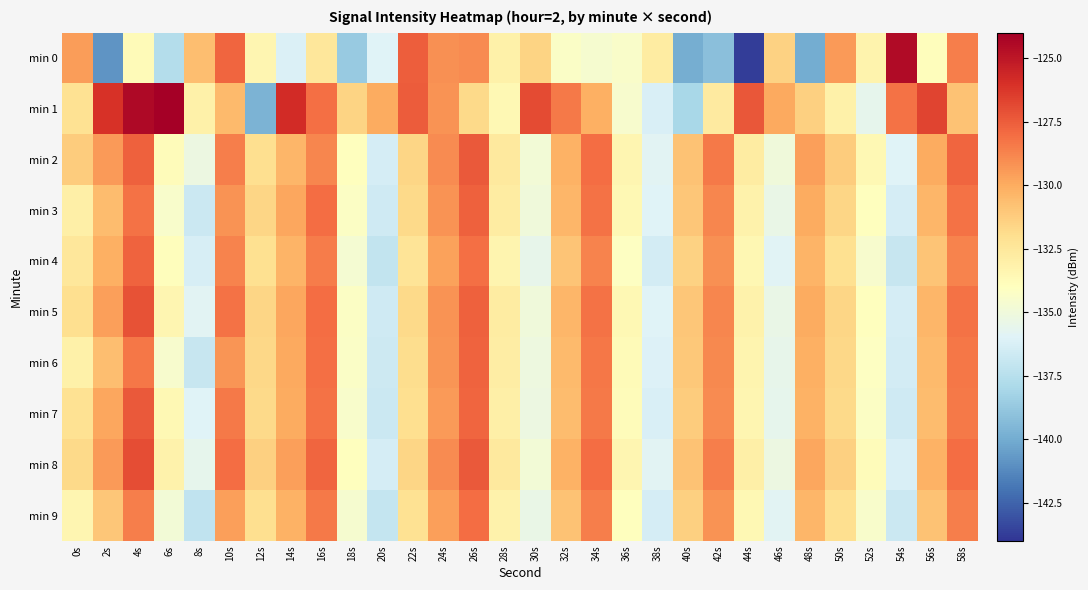

List the series in order of their peak value, lowest first.

min 9, min 4, min 6, min 3, min 2, min 7, min 5, min 8, min 0, min 1